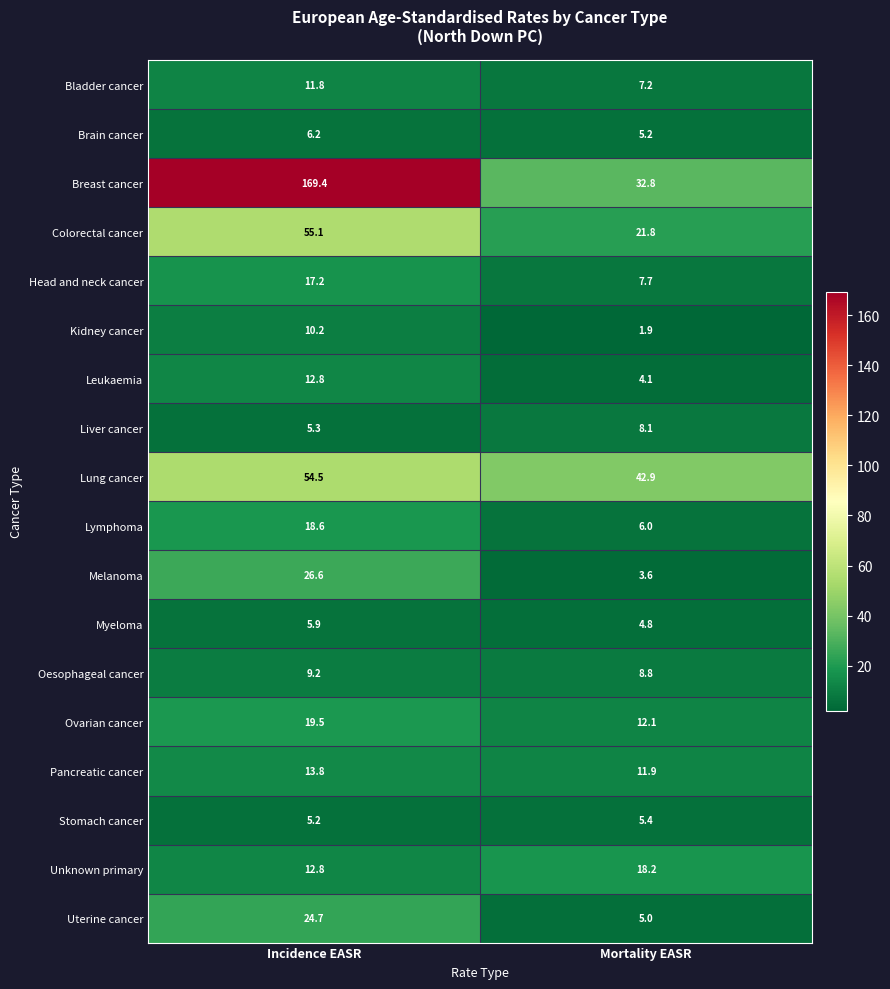

What is the spread (max minus min) of values at Mortality EASR?

41.0